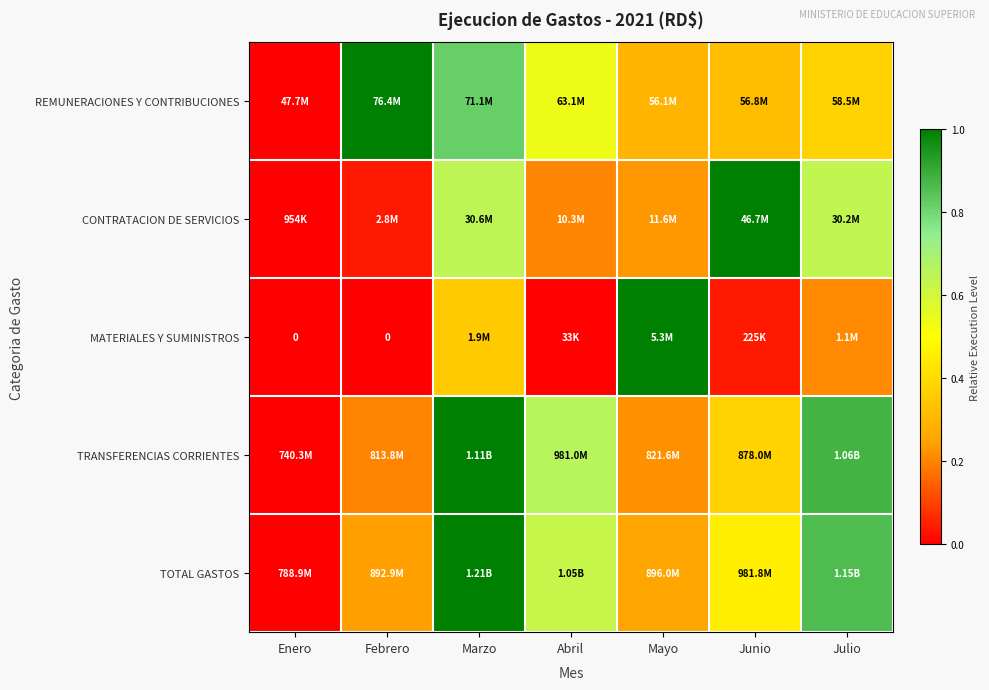

At which label does MATERIALES Y SUMINISTROS reach its peak?

Mayo